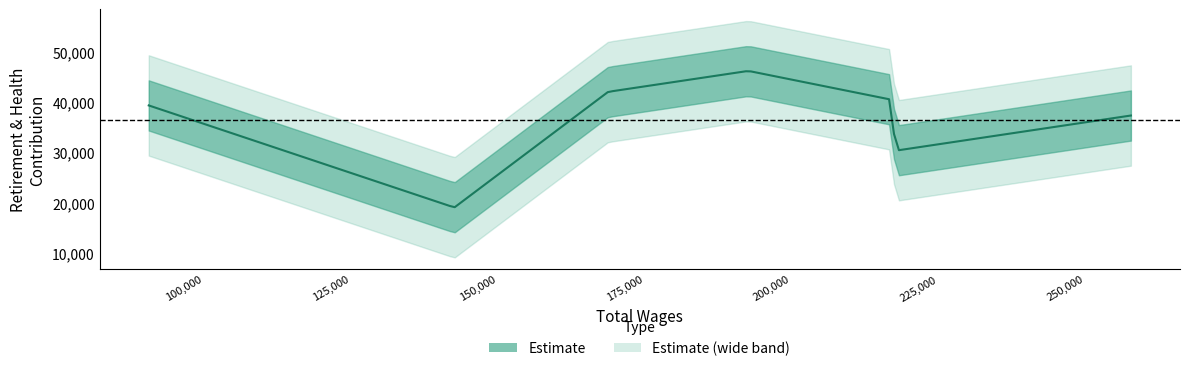

What is the sum of all values?

255104